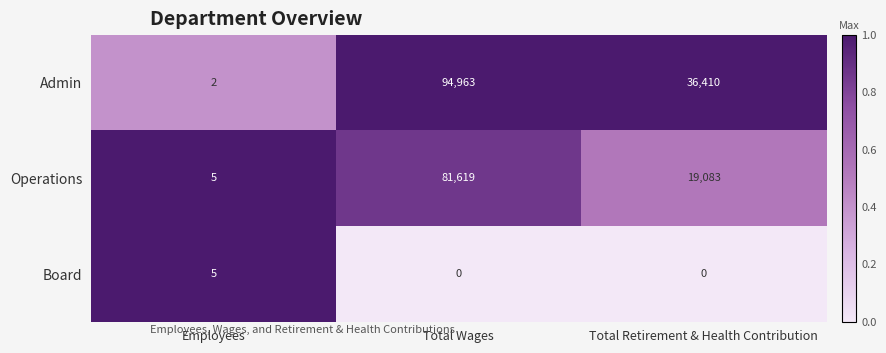

Rank the series by their average value, from lowest to highest.

Board, Operations, Admin